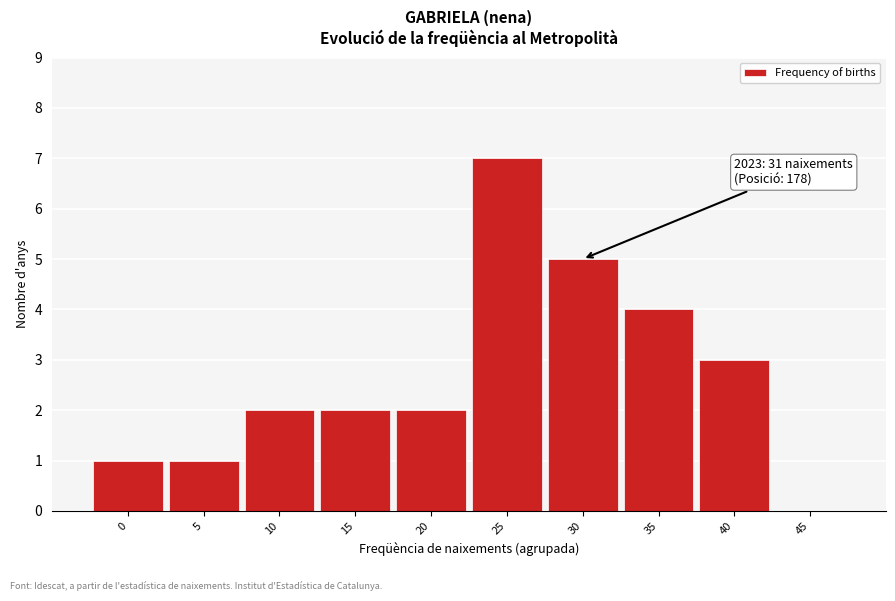

Reading left to right, extract all data points from this chart.

0=1	5=1	10=2	15=2	20=2	25=7	30=5	35=4	40=3	45=0